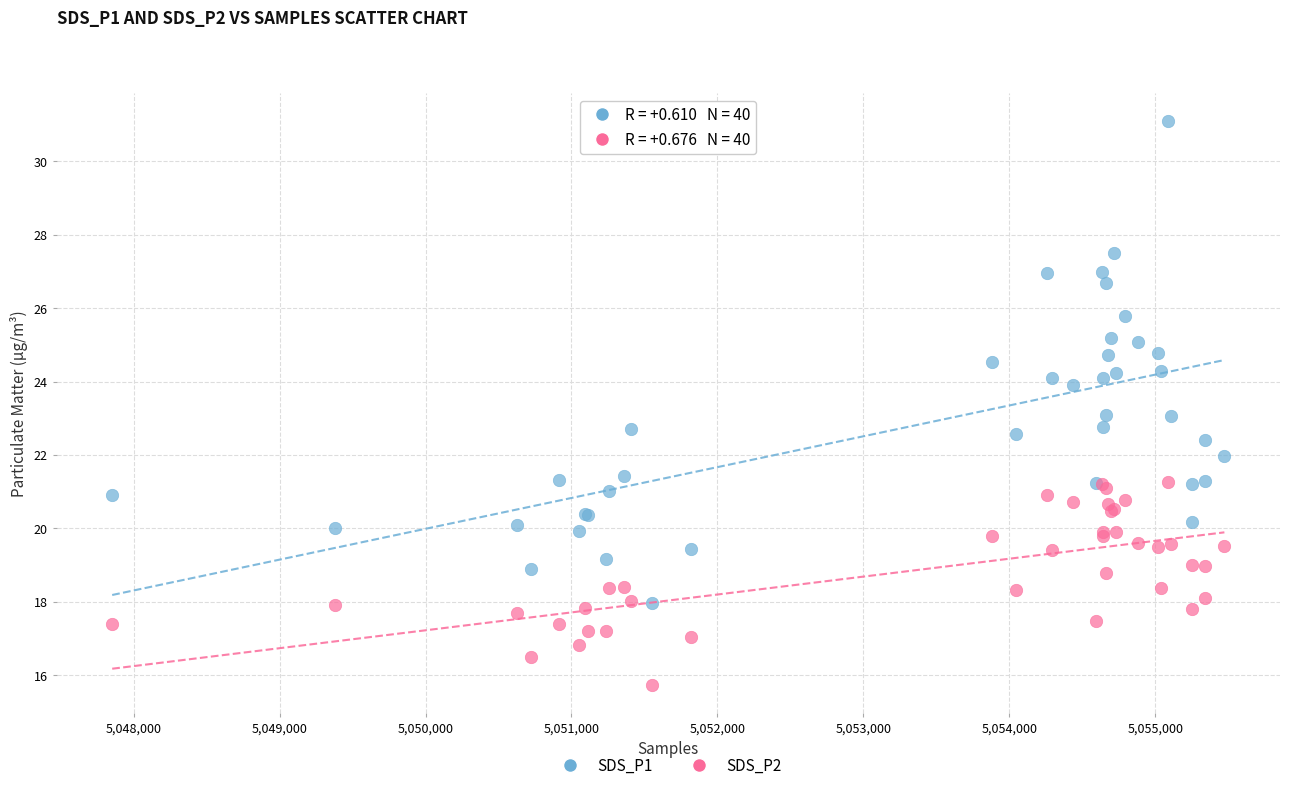

Which series has the widest spread of Y values?

SDS_P1